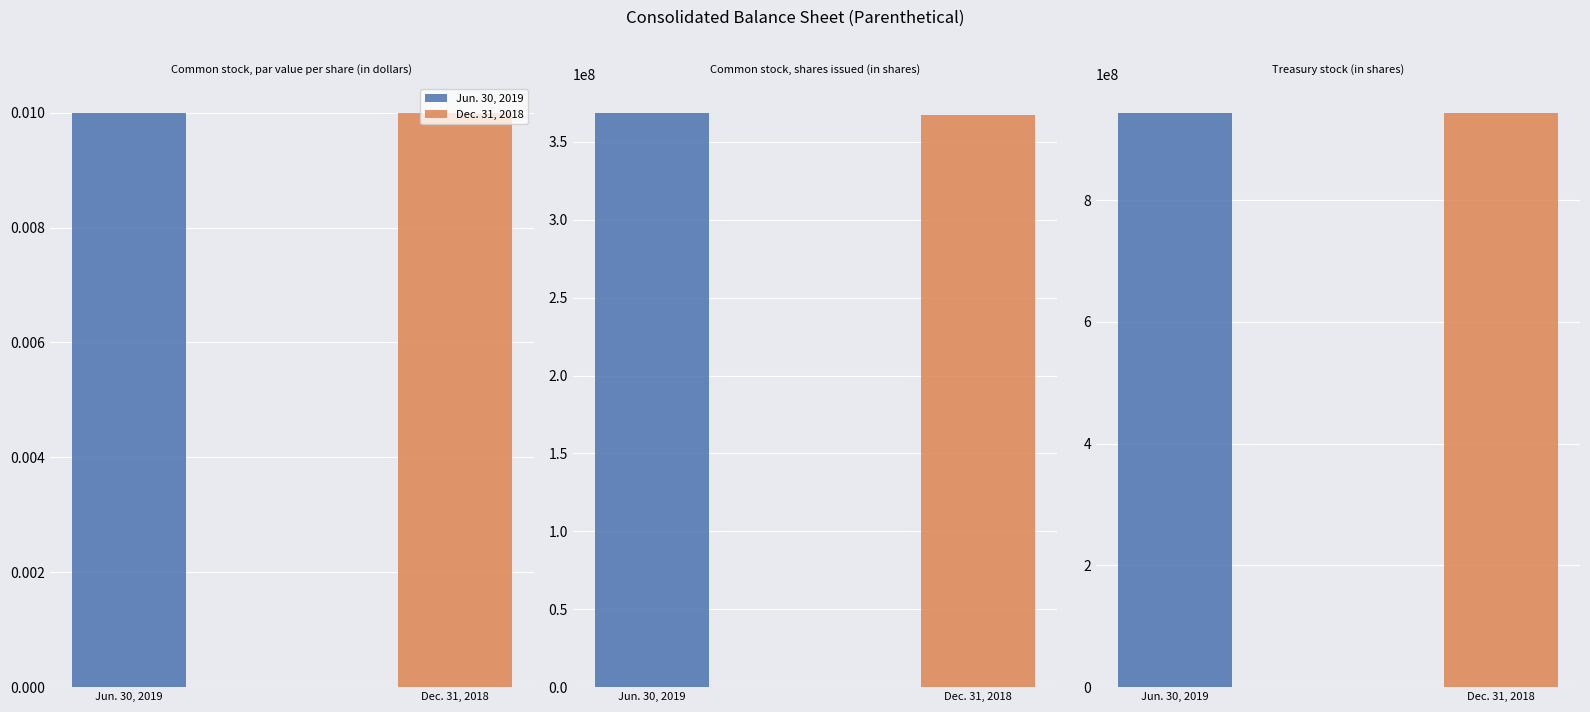

Where is Jun. 30, 2019 nearest to the value 472016528?

Common stock, shares issued (in shares)